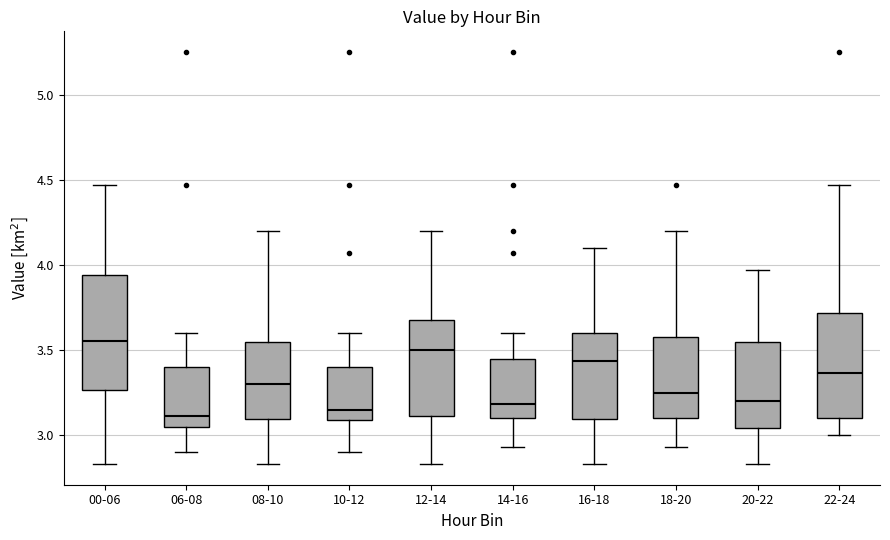

Reading left to right, transcribe this box plot: for each box, give where its median line is, the range the box spans, and where its two whiskers end, as read against the y-axis. The values are not printed on the chart, so give them approximately, as read against the axis.

00-06: median 3.55, box 3.25 to 3.95, whiskers 2.85 to 4.45
06-08: median 3.10, box 3.05 to 3.40, whiskers 2.90 to 3.60
08-10: median 3.30, box 3.10 to 3.55, whiskers 2.85 to 4.20
10-12: median 3.15, box 3.10 to 3.40, whiskers 2.90 to 3.60
12-14: median 3.50, box 3.10 to 3.70, whiskers 2.85 to 4.20
14-16: median 3.20, box 3.10 to 3.45, whiskers 2.95 to 3.60
16-18: median 3.45, box 3.10 to 3.60, whiskers 2.85 to 4.10
18-20: median 3.25, box 3.10 to 3.60, whiskers 2.95 to 4.20
20-22: median 3.20, box 3.05 to 3.55, whiskers 2.85 to 3.95
22-24: median 3.35, box 3.10 to 3.70, whiskers 3.00 to 4.45